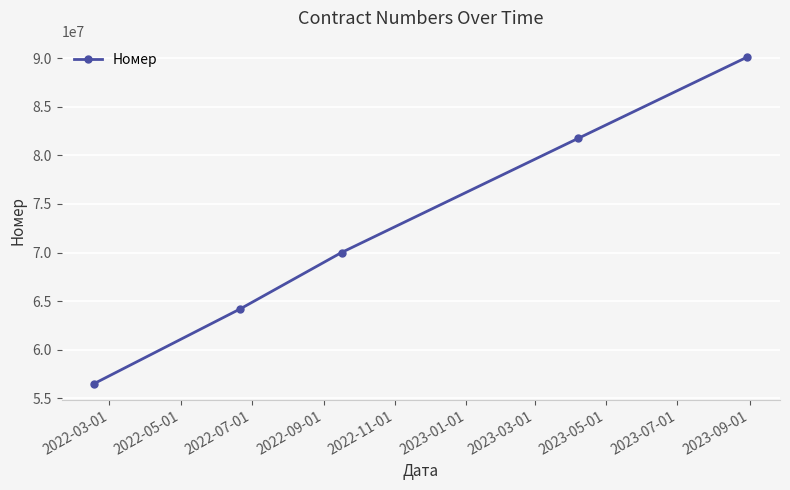

What is the average value?

72514415